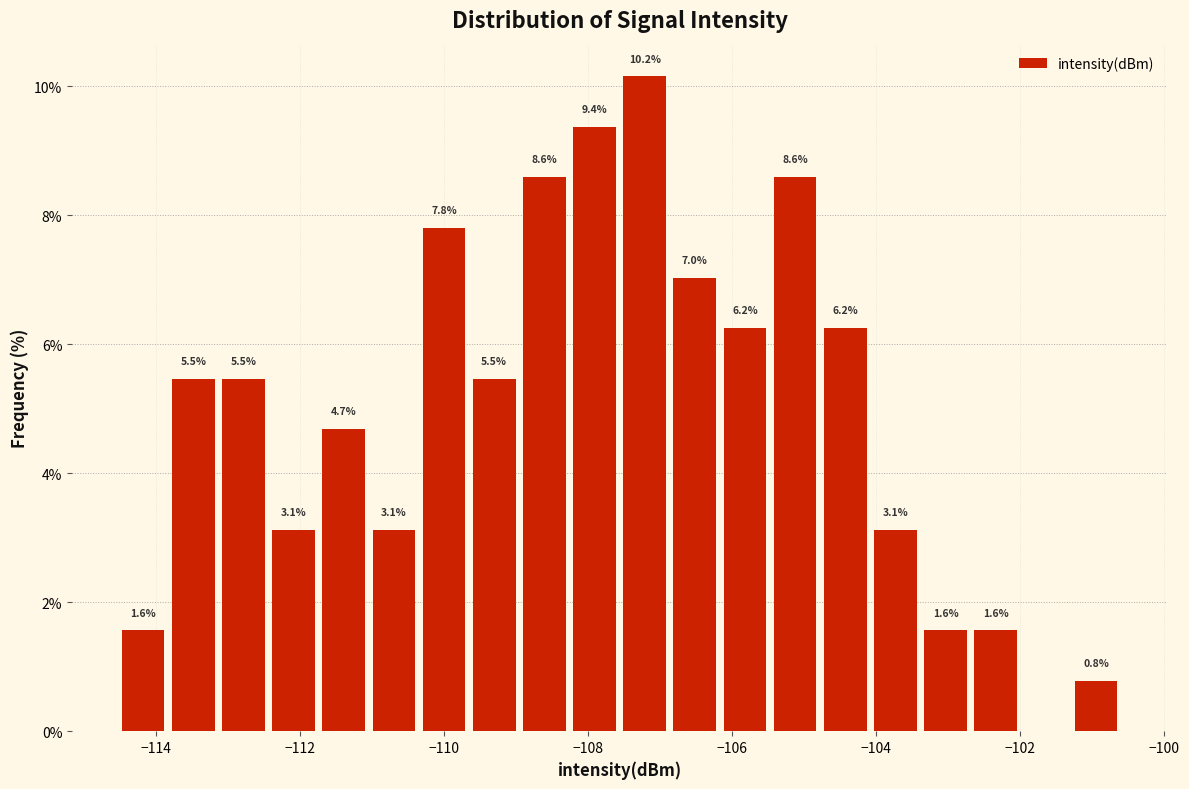

Around what value on the x-axis is the tallest bar? Give the approximate position of its centre, as read against the axis.

-107.2